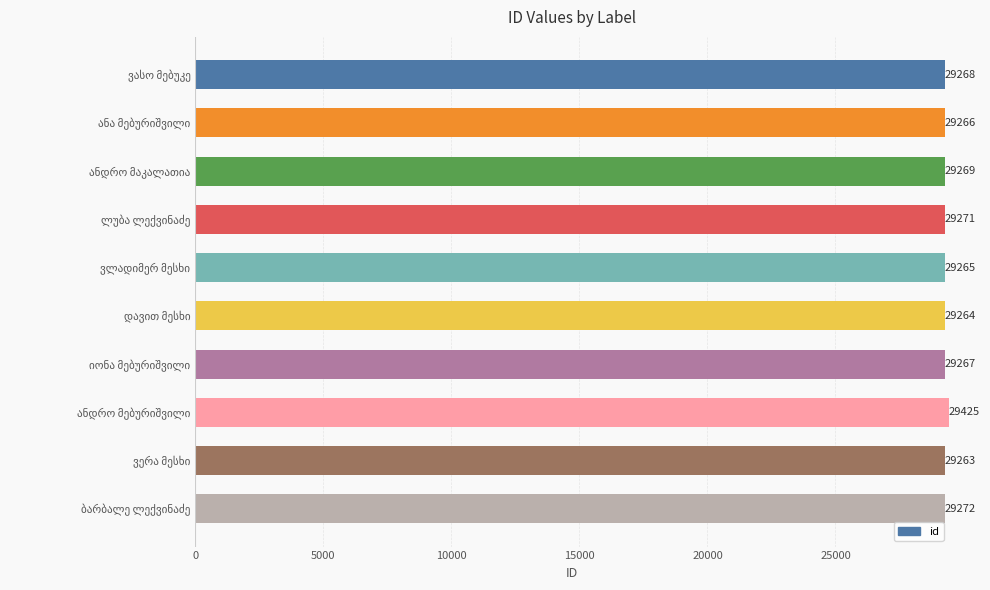

How many categories are shown in the chart?

10